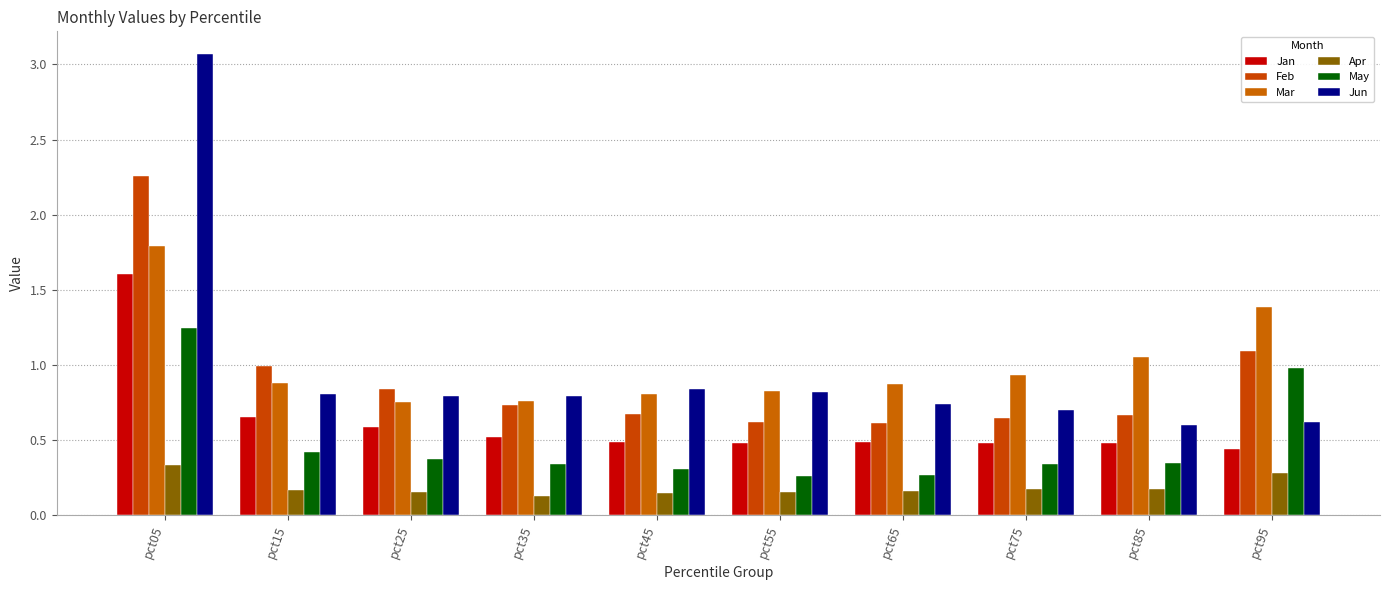

The Jan series shows 0.8 at pct25. True or false?

False